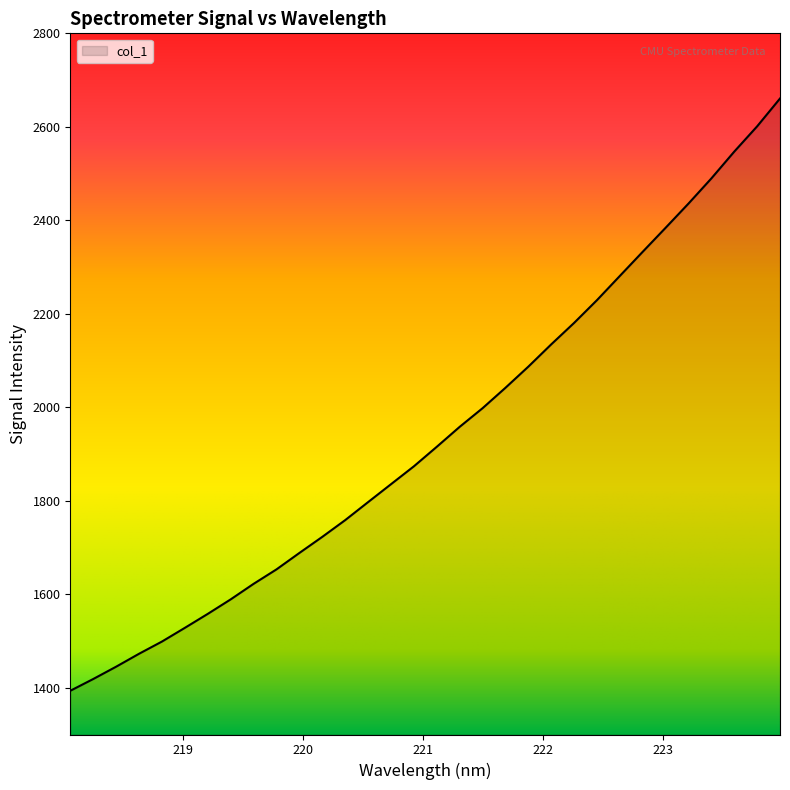

What is the maximum value shown in the chart?

2660.6